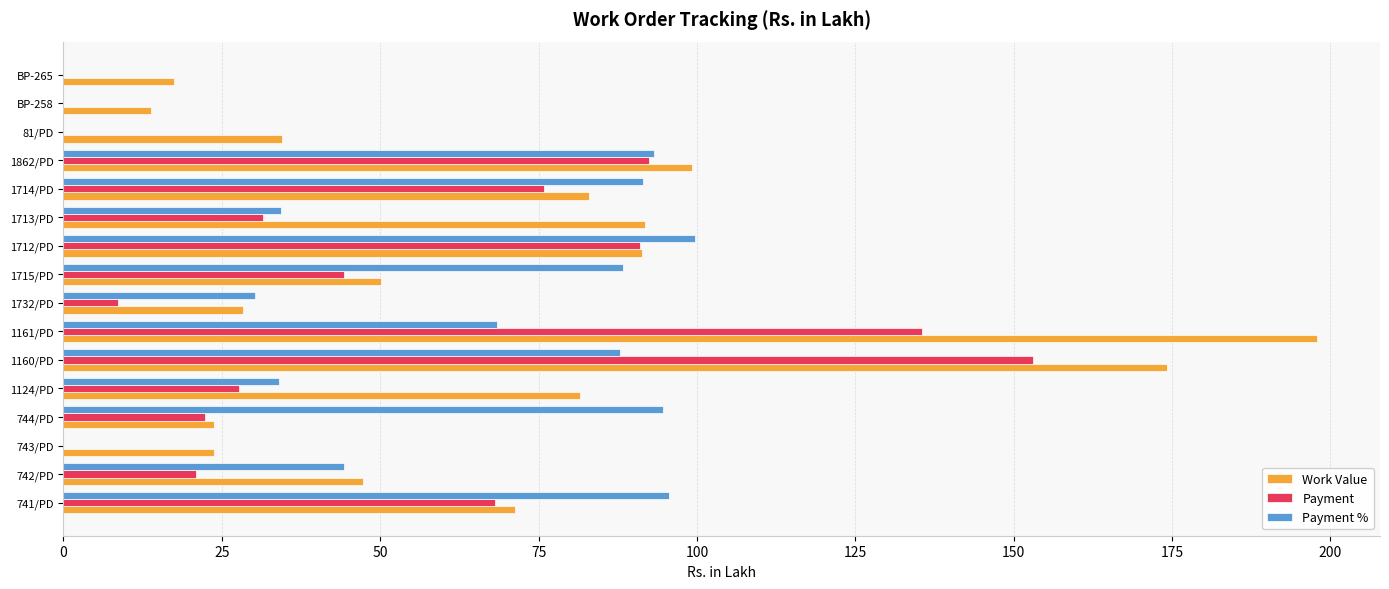

At which category is the sum across all series the highest?

1160/PD